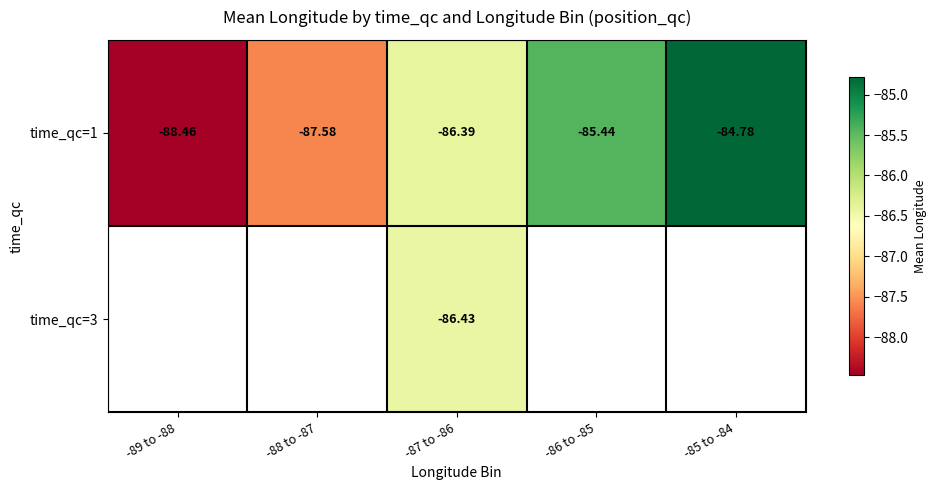

At how many categories does at least one series exceed -85?

1